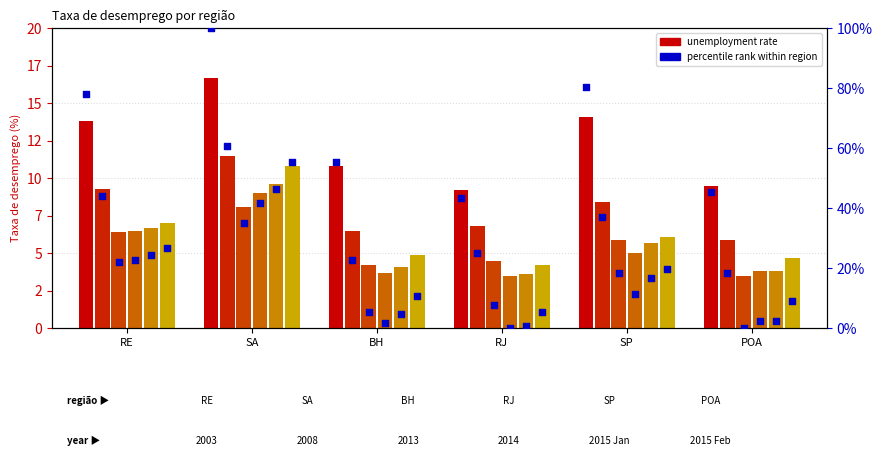

Which series has the largest Y range (max minus min)?

2003 (pct)